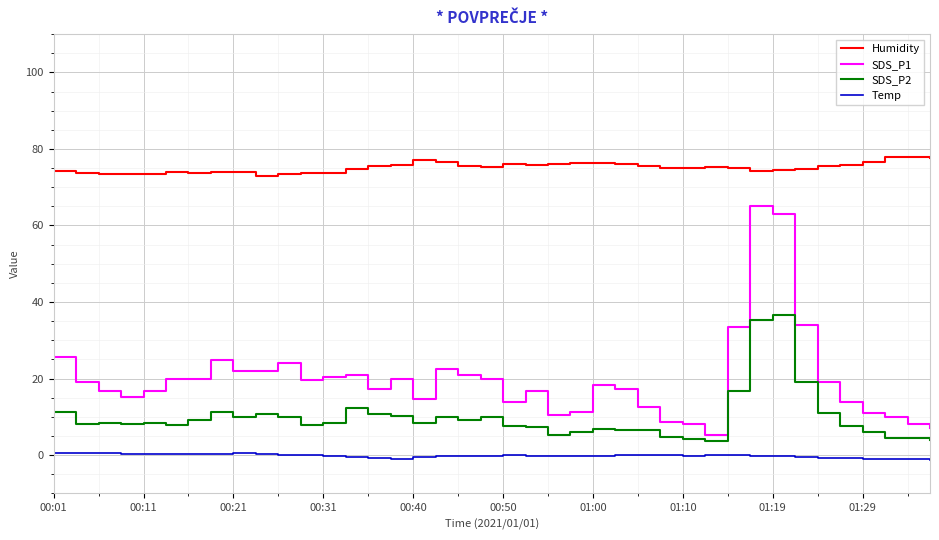

What is the difference between the maximum and minimum values in the SDS_P1 series?

59.7